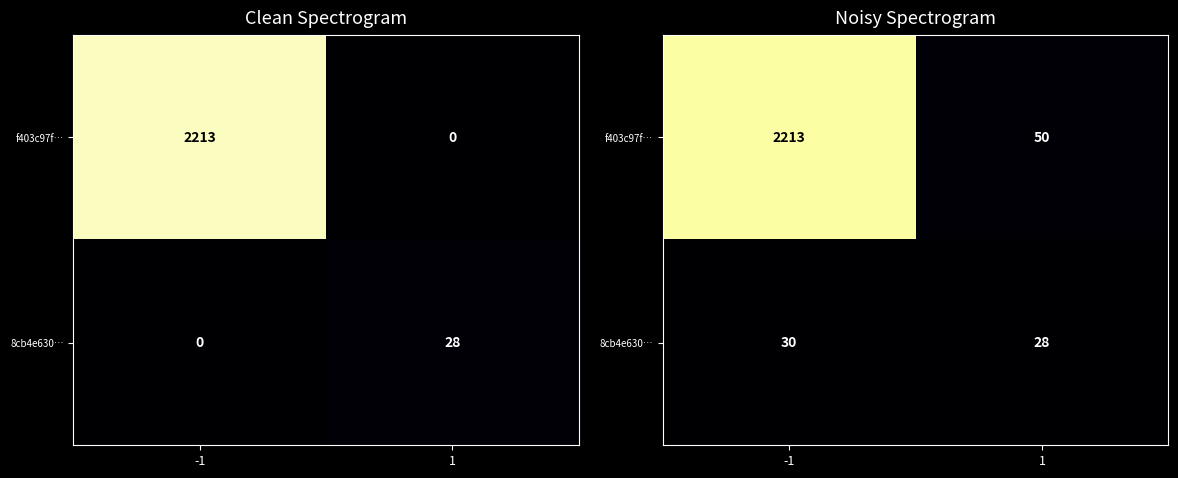

List the series in order of their overall mean, highest first.

f403c97f…, 8cb4e630…